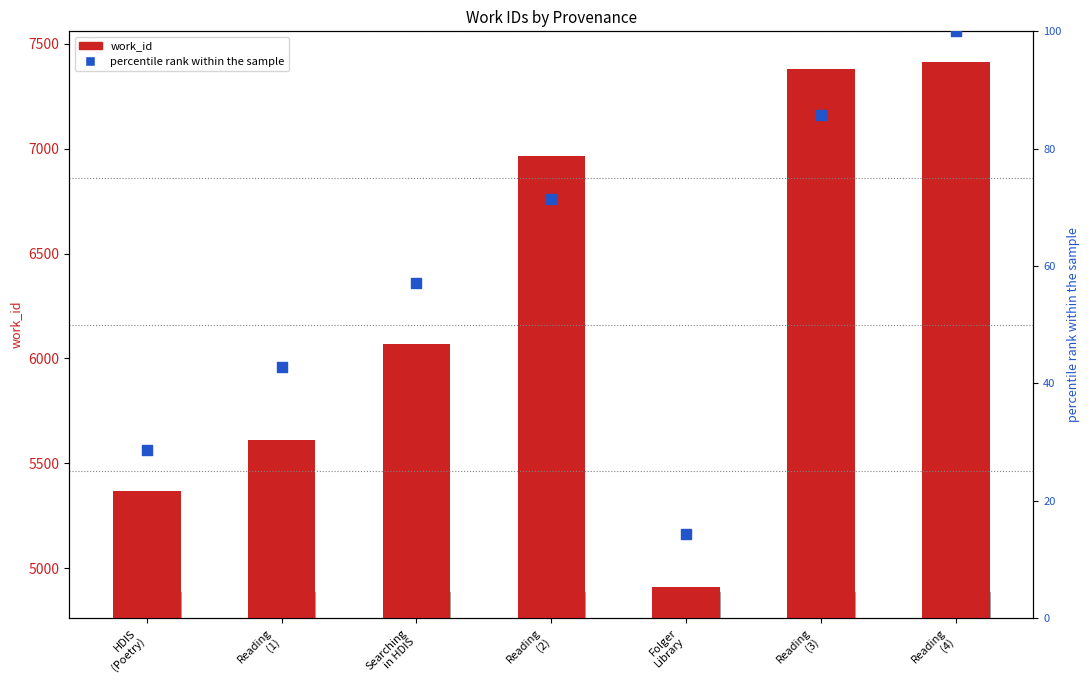

At how many categories does at least one series exceed 2706?

7